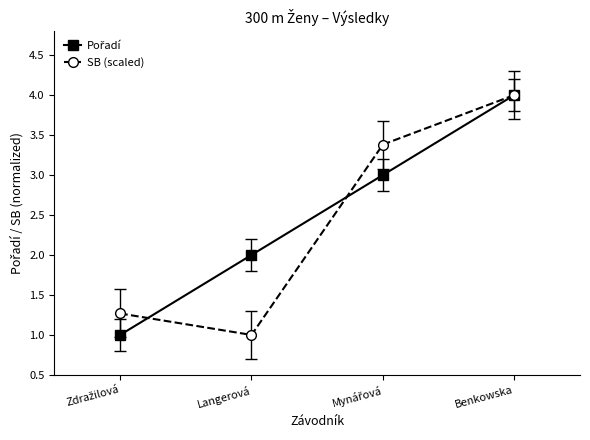

Which category has the highest value across all series?

Benkowska